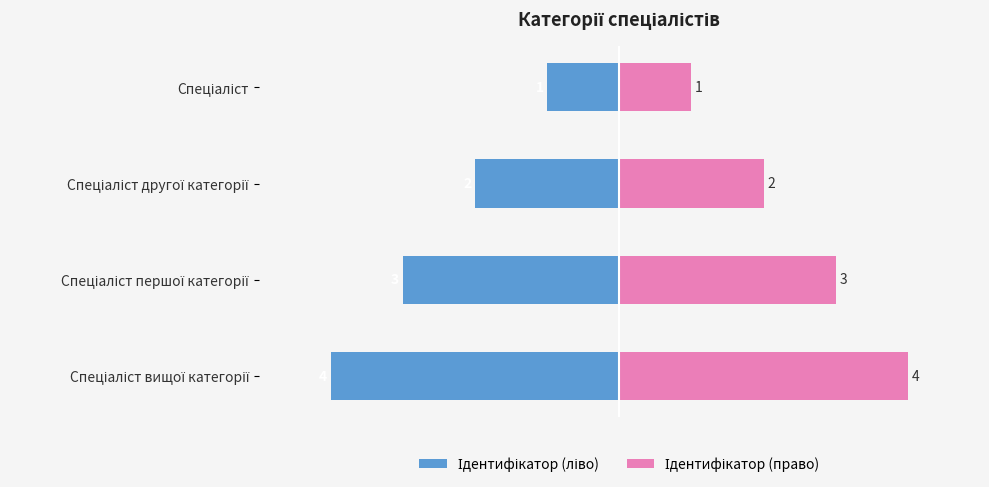

What is the difference between the second highest and minimum values in the Ідентифікатор (ліво) series?

2